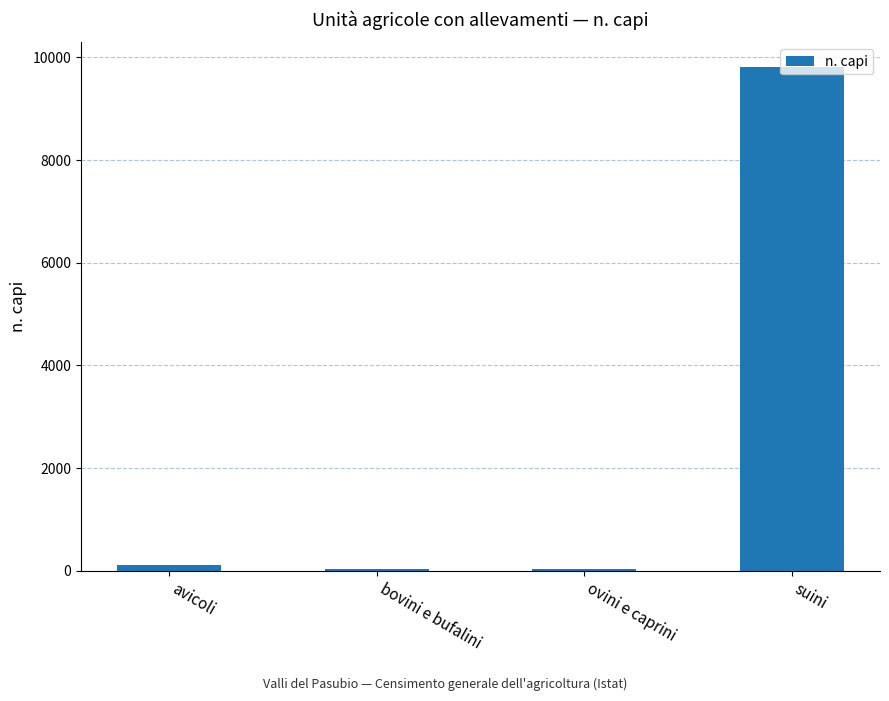

Where is the data nearest to the value 4917?

avicoli